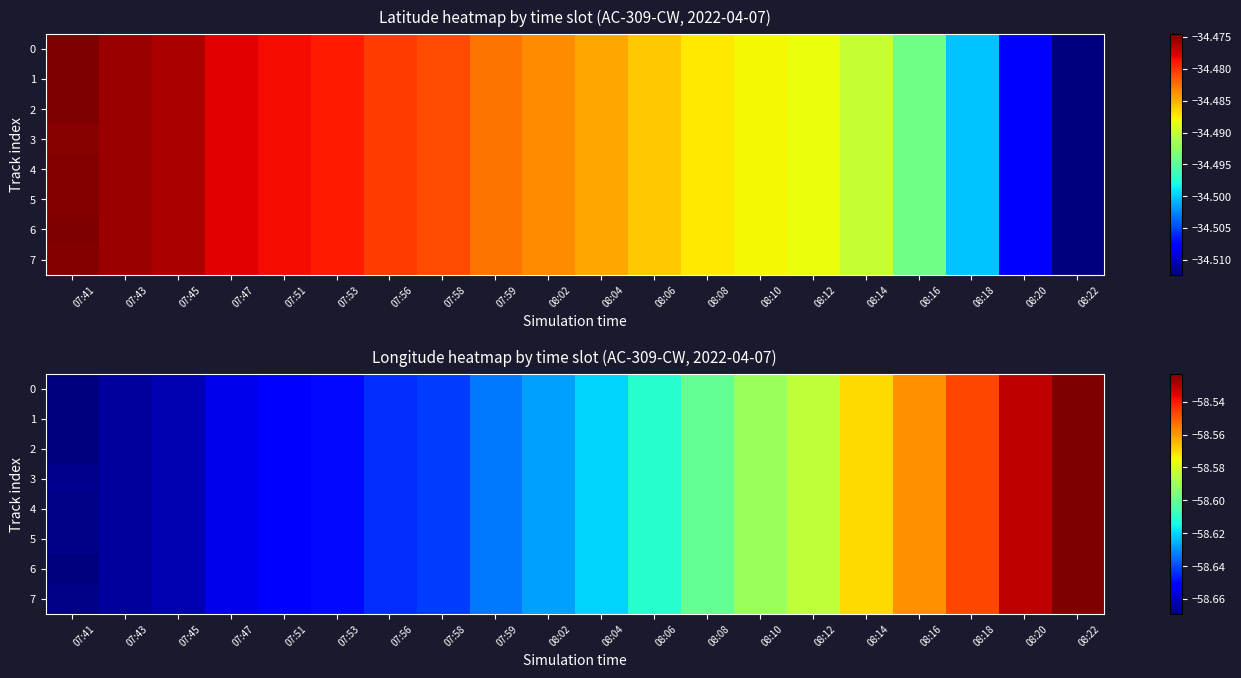

At which label is 6 closest to -58?

08:22